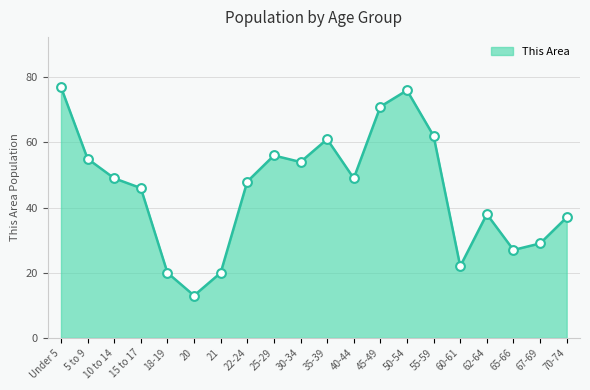

Approximately how many times larger is the value at 60-61 compared to 5 to 9?

0.4